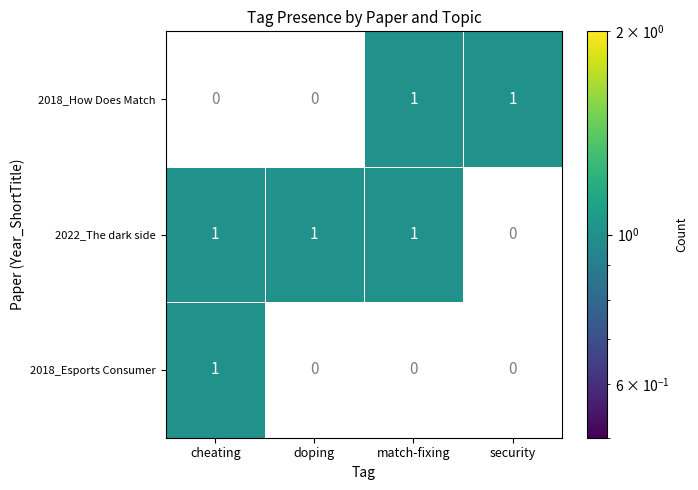

Which category has the lowest value in the 2022_The dark side series?

security